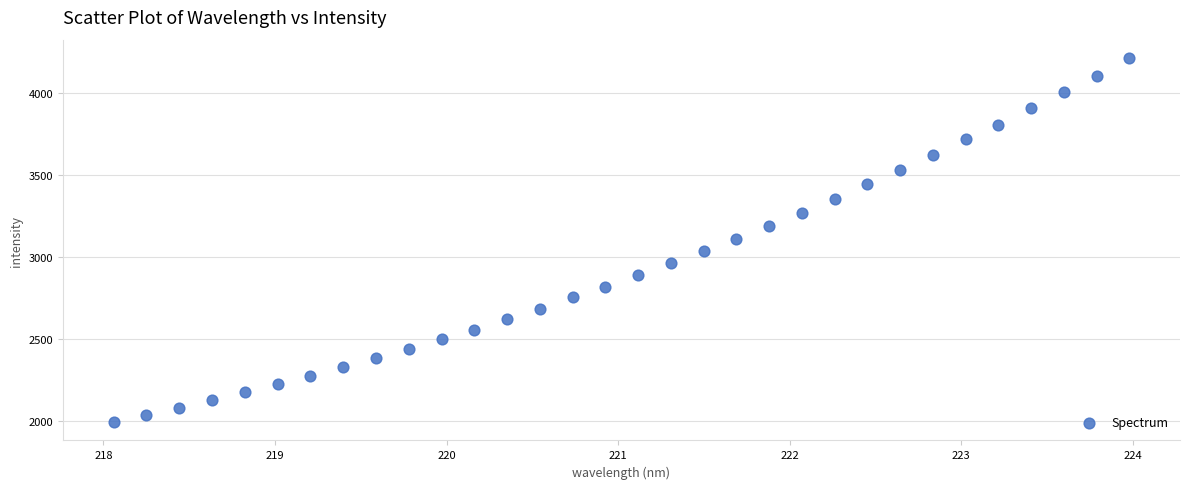

What is the range of X values (max minus min)?

5.9